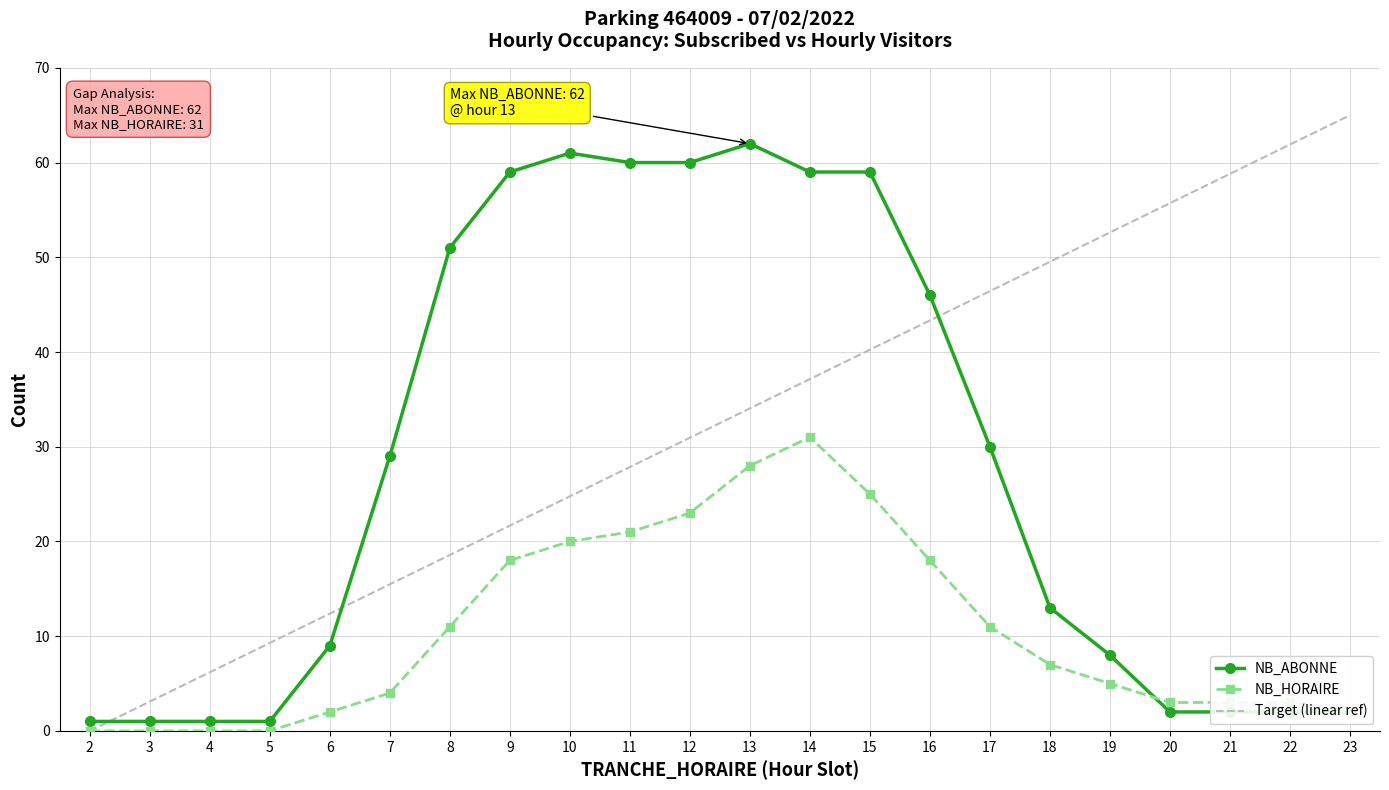

What is the difference between the maximum and minimum values in the NB_HORAIRE series?

31.0